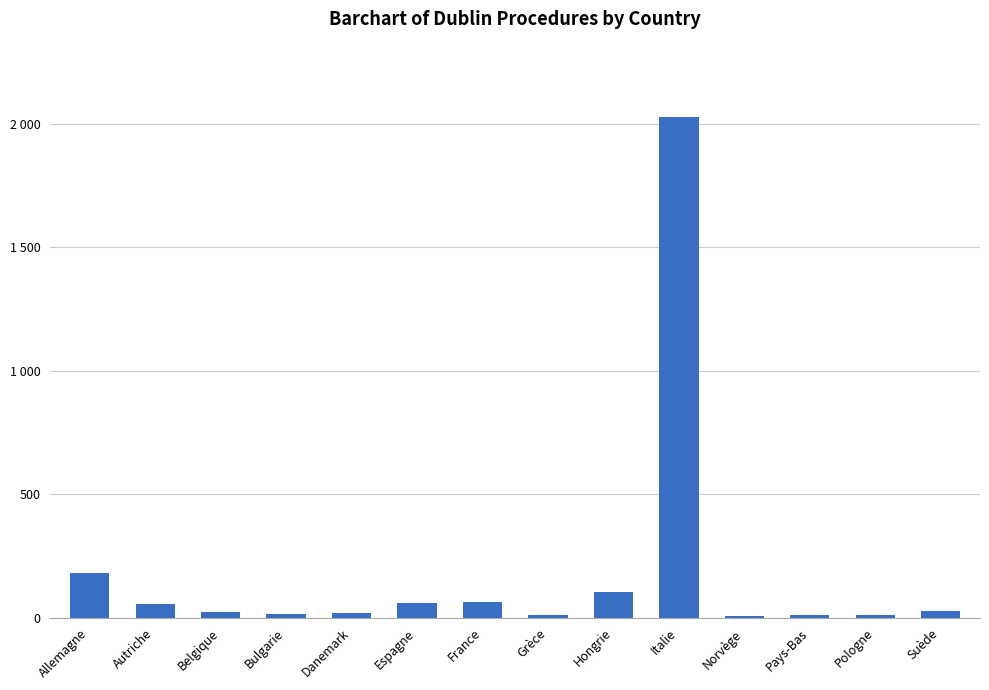

The chart shows a value of 58 at Espagne. True or false?

True